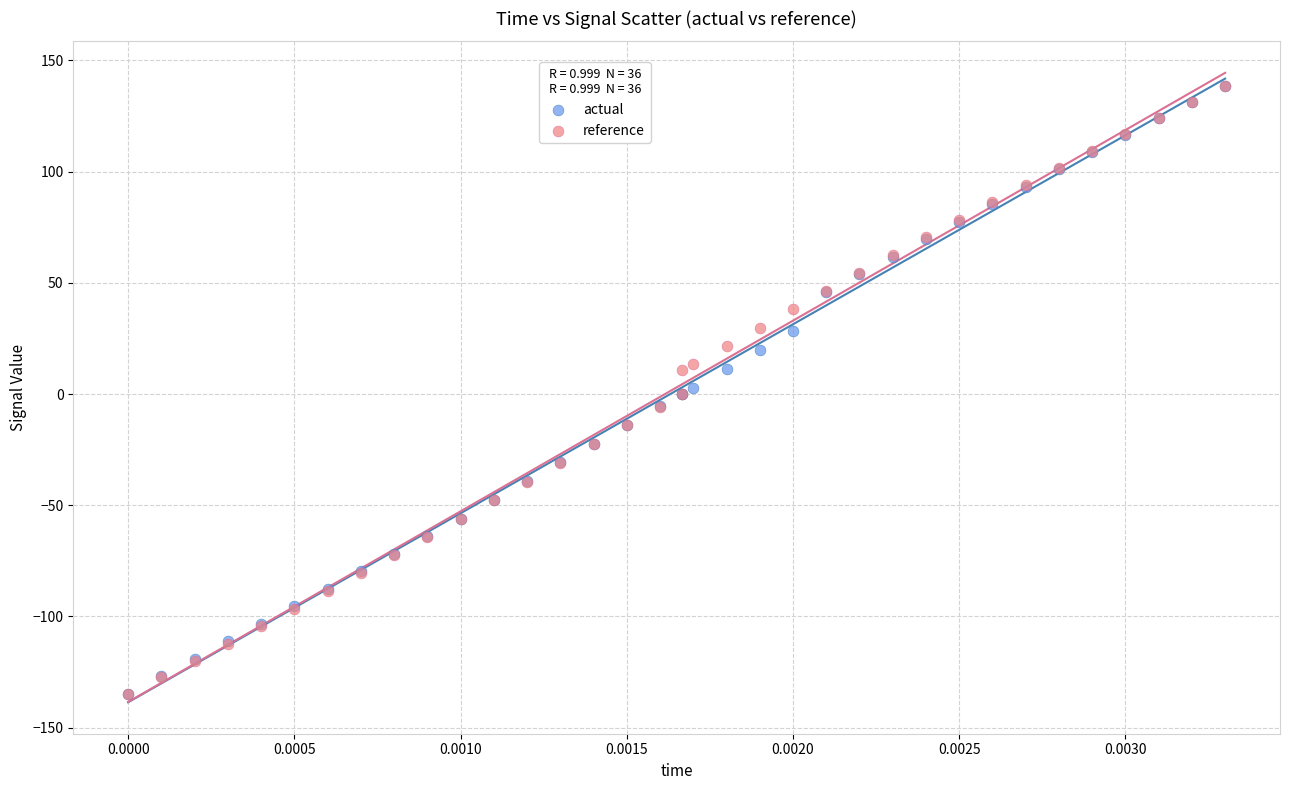

What are all the series names shown in the legend?

actual, reference